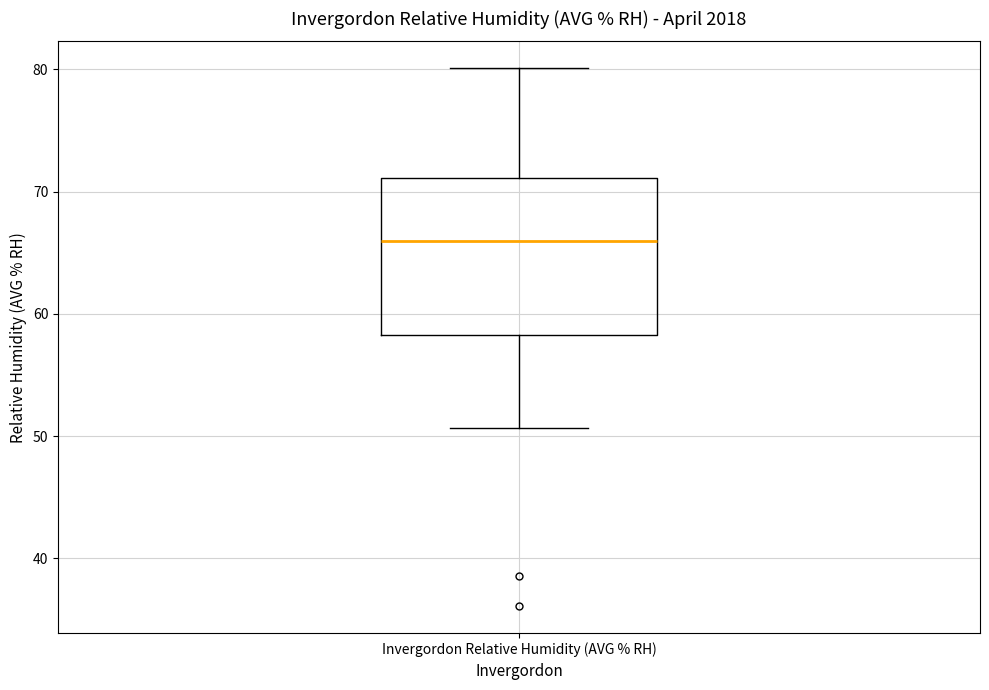

Transcribe this box plot: give where the median line is, the range the box spans, and where the two whiskers end, as read against the y-axis. The values are not printed on the chart, so give them approximately, as read against the axis.

median 66, box 58 to 71, whiskers 51 to 80